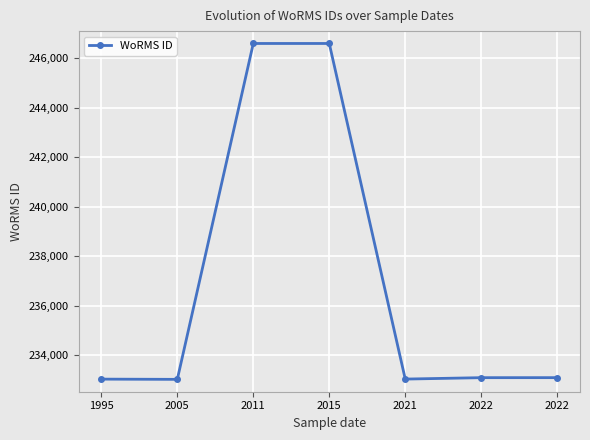

How many values are below 233083?

3